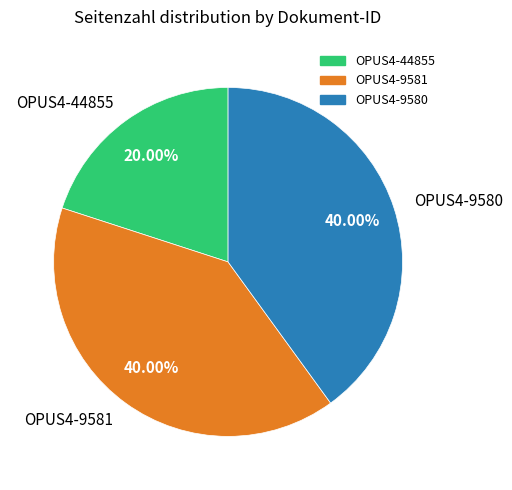

Does OPUS4-44855 represent more than half of the total?

No